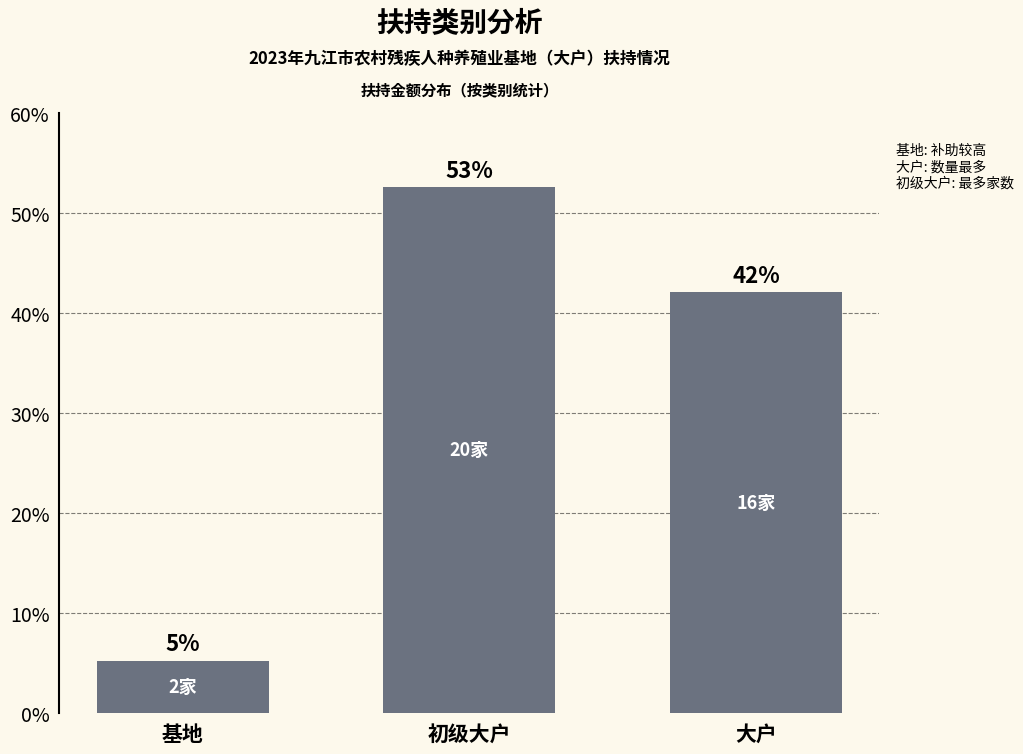

Are the bars horizontal?

No